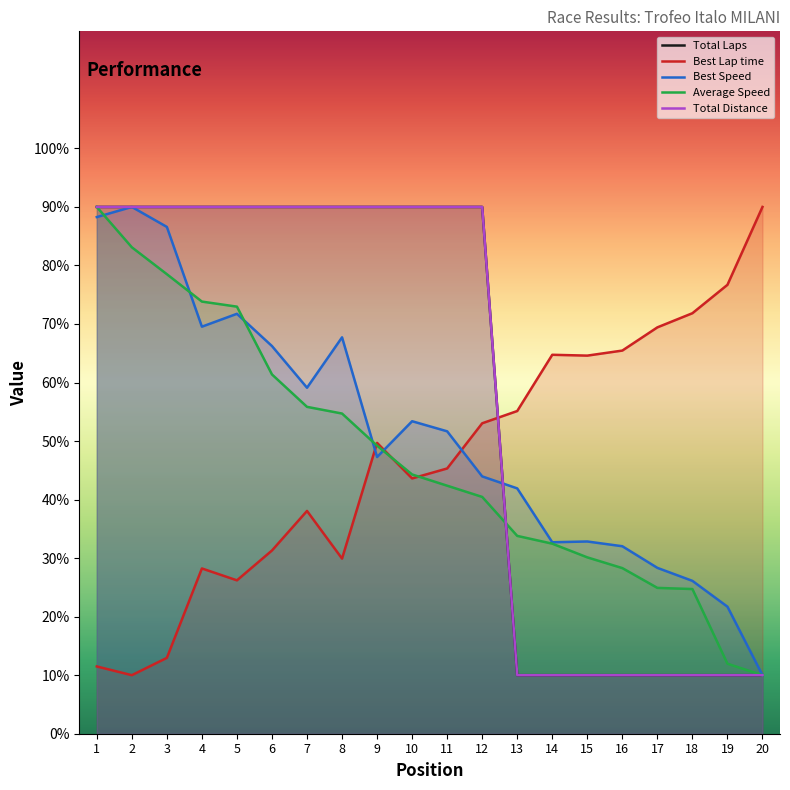

Rank the series by their maximum value, from highest to lowest.

Best Lap time, Best Speed, Average Speed, Total Distance, Total Laps